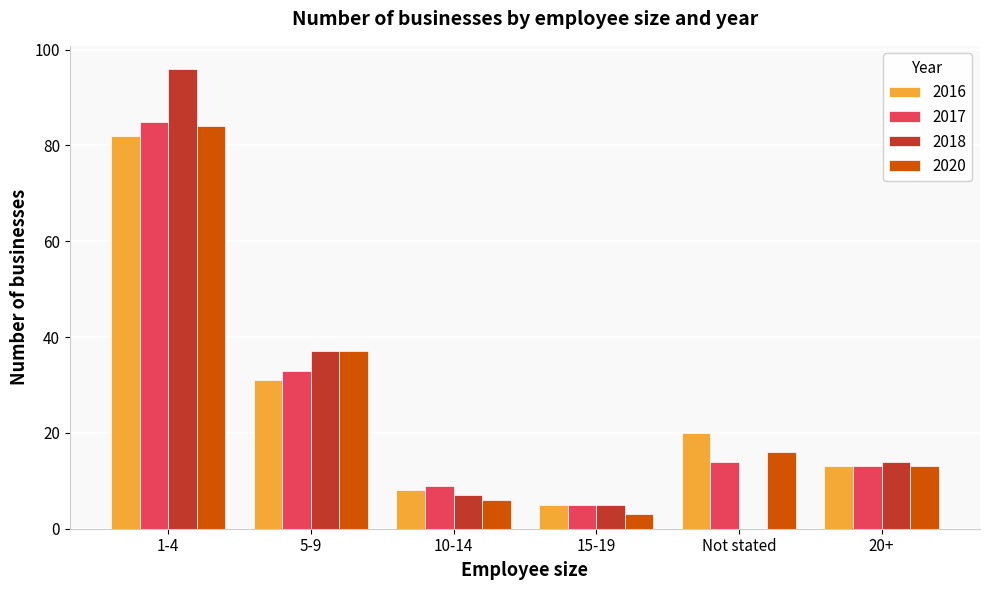

Is the value of 2018 at 10-14 greater than the value of 2016 at 1-4?

No